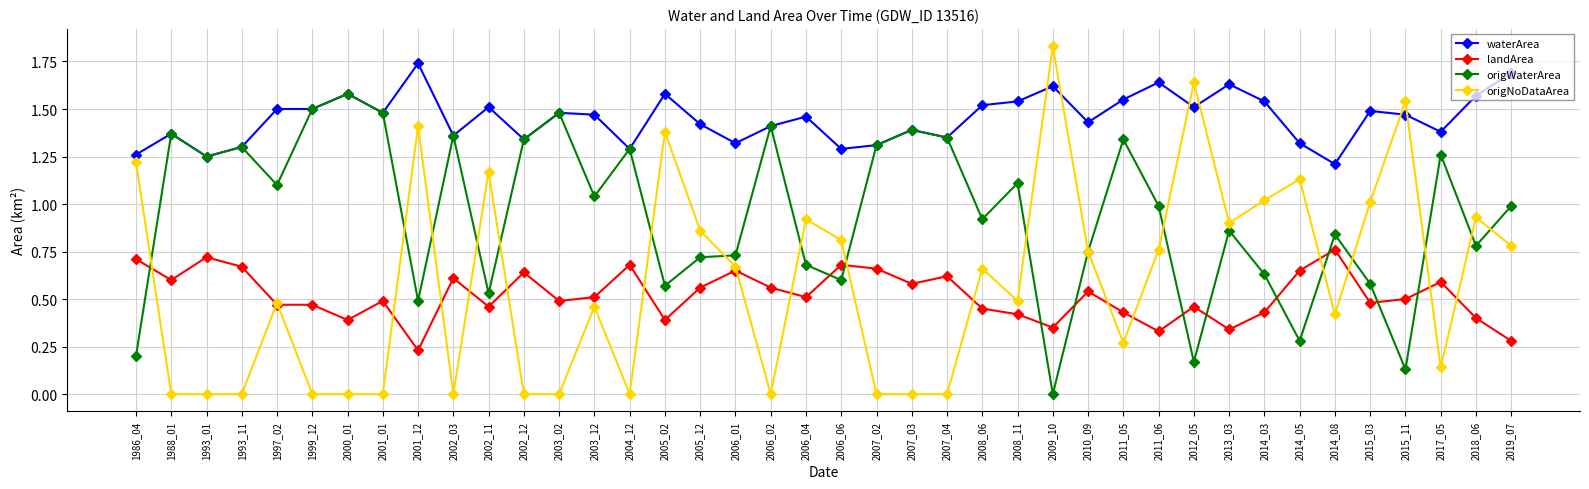

What are all the series names shown in the legend?

waterArea, landArea, origWaterArea, origNoDataArea